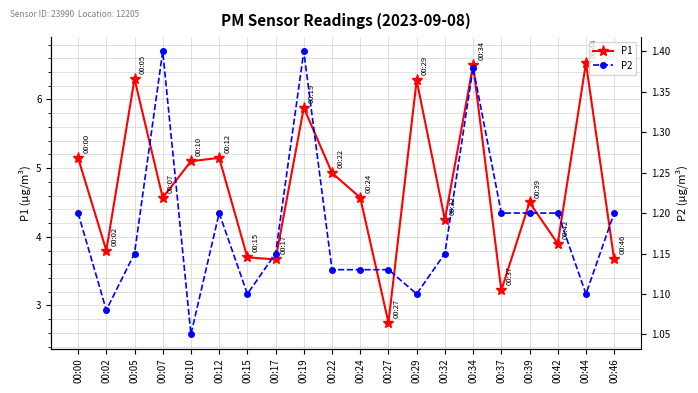

At which category is the sum across all series the highest?

00:34